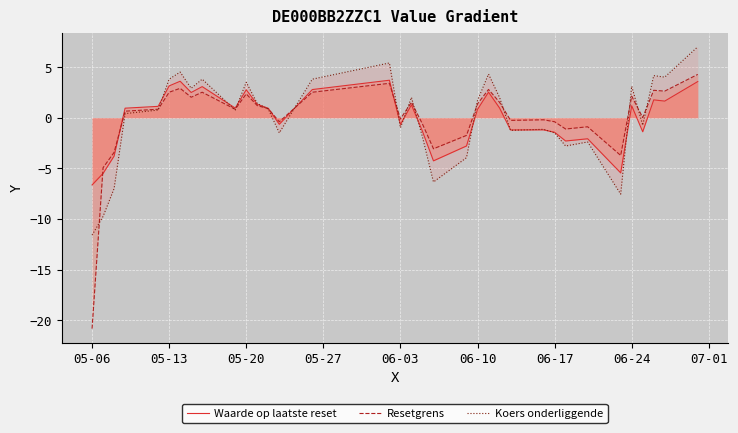

How many values in Resetgrens are below zero?

14